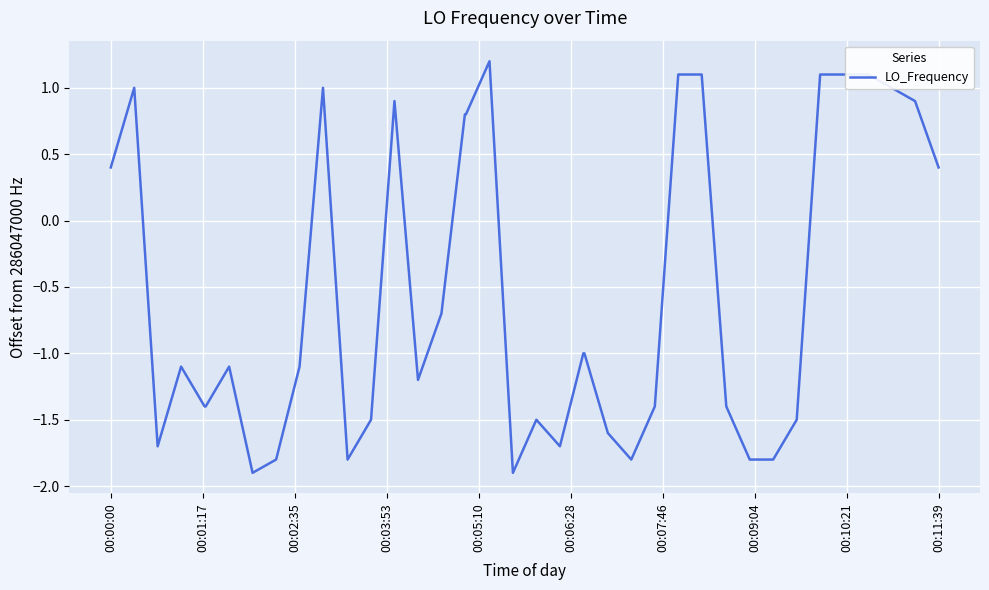

What is the smallest value displayed?

-1.9